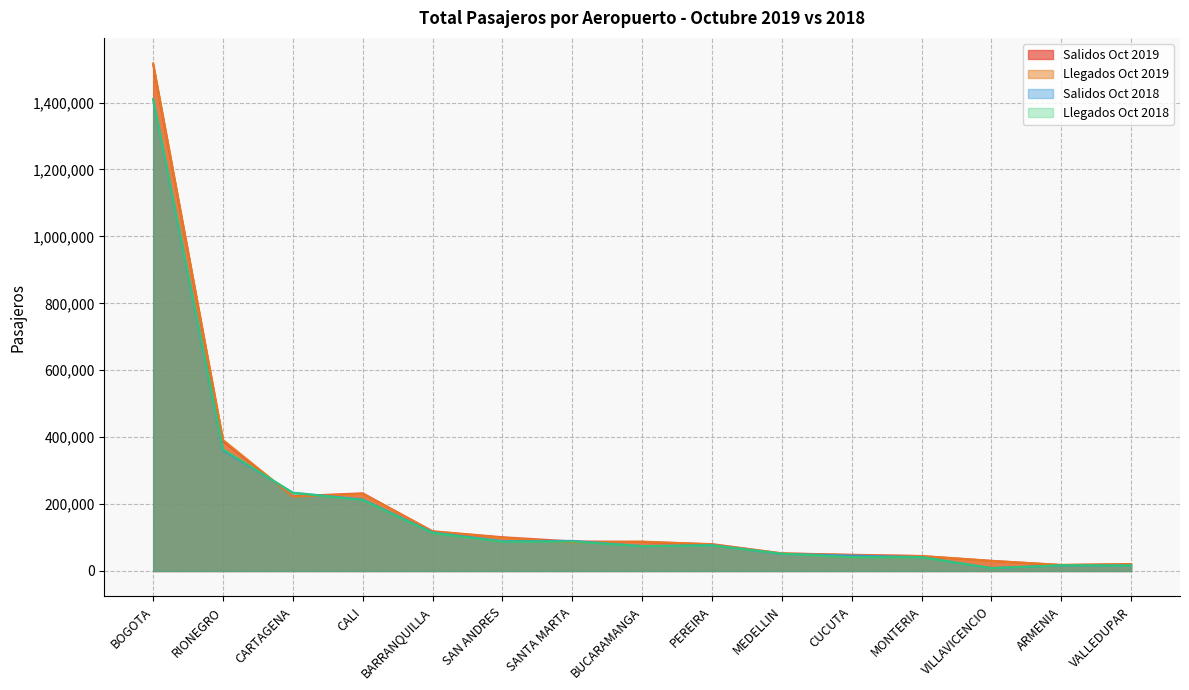

Reading left to right, what are all the values shown in this chart?

Salidos Oct 2019: BOGOTA=1513426	RIONEGRO=388328	CARTAGENA=223538	CALI=232211	BARRANQUILLA=118727	SAN ANDRES=100996	SANTA MARTA=88417	BUCARAMANGA=87125	PEREIRA=80284	MEDELLIN=52684	CUCUTA=48540	MONTERIA=44699	VILLAVICENCIO=30530	ARMENIA=17793	VALLEDUPAR=20881
Llegados Oct 2019: BOGOTA=1517303	RIONEGRO=391865	CARTAGENA=222572	CALI=230518	BARRANQUILLA=118416	SAN ANDRES=99543	SANTA MARTA=85774	BUCARAMANGA=87864	PEREIRA=79427	MEDELLIN=52714	CUCUTA=47539	MONTERIA=44796	VILLAVICENCIO=29931	ARMENIA=18274	VALLEDUPAR=20645
Salidos Oct 2018: BOGOTA=1408921	RIONEGRO=360445	CARTAGENA=234117	CALI=213695	BARRANQUILLA=115318	SAN ANDRES=89207	SANTA MARTA=90033	BUCARAMANGA=74608	PEREIRA=77191	MEDELLIN=51179	CUCUTA=46089	MONTERIA=41514	VILLAVICENCIO=8825	ARMENIA=16869	VALLEDUPAR=16570
Llegados Oct 2018: BOGOTA=1411051	RIONEGRO=363633	CARTAGENA=233634	CALI=212191	BARRANQUILLA=113414	SAN ANDRES=87611	SANTA MARTA=88279	BUCARAMANGA=74111	PEREIRA=76366	MEDELLIN=51850	CUCUTA=41257	MONTERIA=40990	VILLAVICENCIO=8697	ARMENIA=16905	VALLEDUPAR=16365